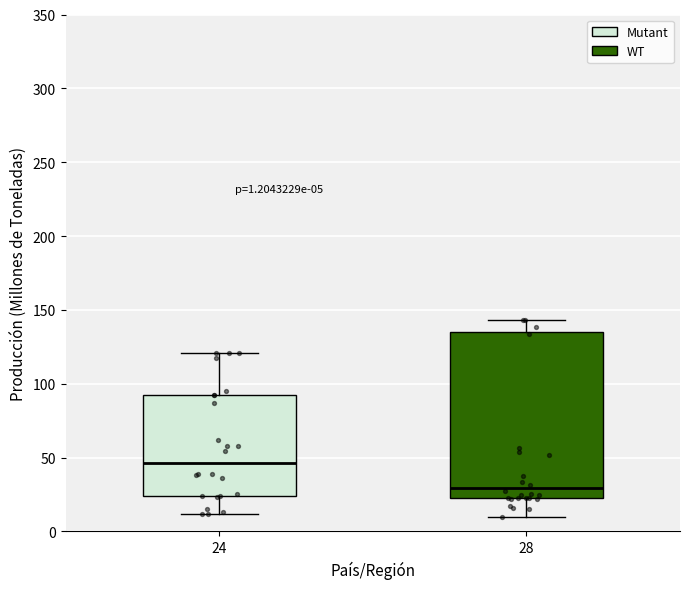

Which box is the tallest, from its lower edge to its upper edge?

28